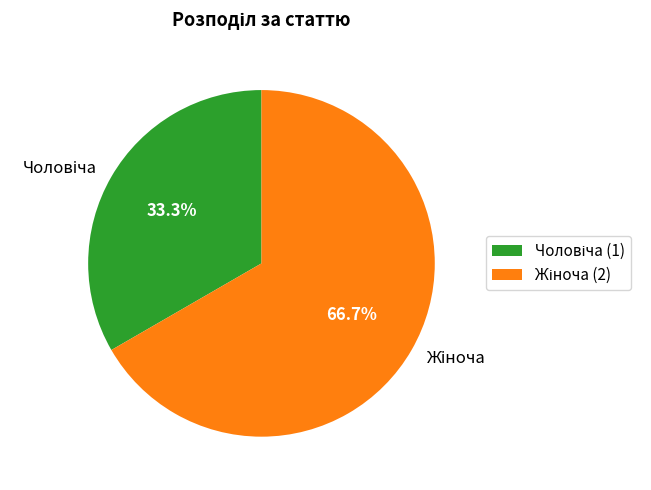

Is there any slice that represents more than half of the pie?

Yes